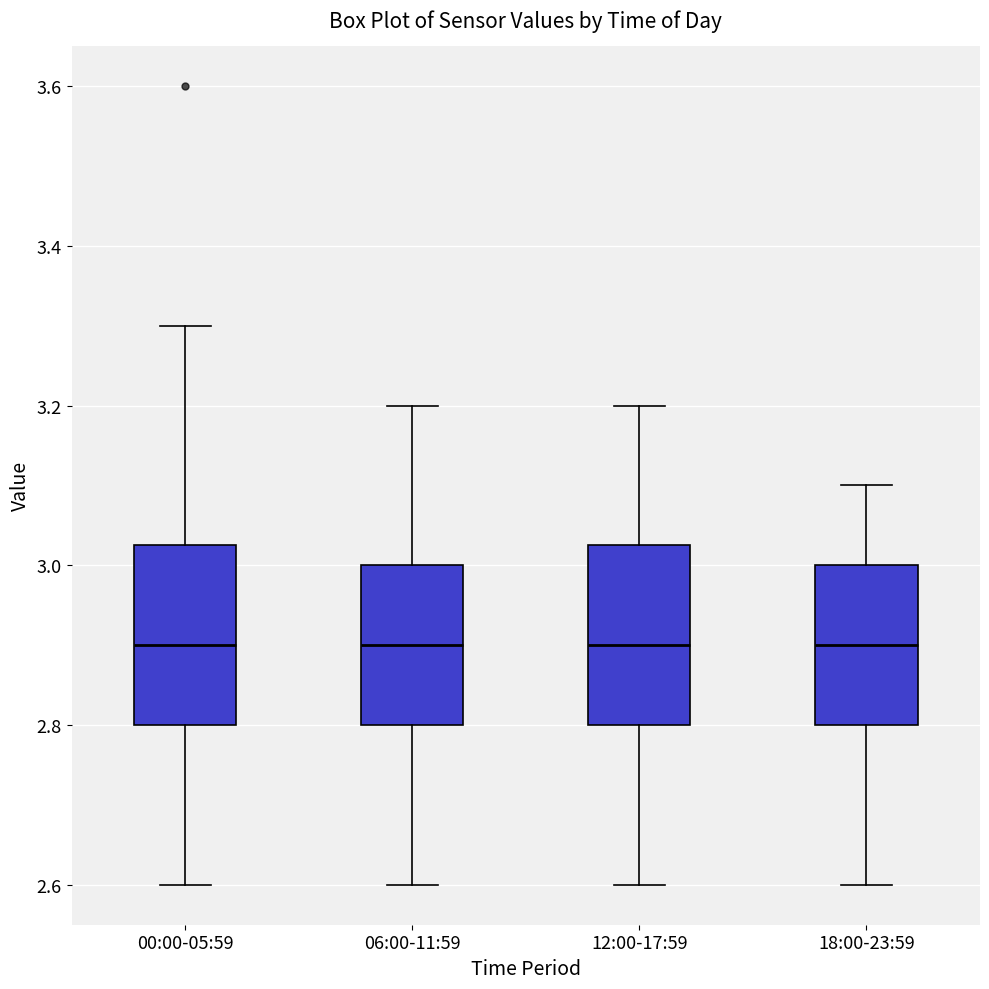

Reading left to right, read every box against the y-axis: the position of its median line, the range the box covers, and the ends of its whiskers. The values are not printed on the chart, so give them approximately, as read against the axis.

00:00-05:59: median 2.90, box 2.80 to 3.02, whiskers 2.60 to 3.30
06:00-11:59: median 2.90, box 2.80 to 3.00, whiskers 2.60 to 3.20
12:00-17:59: median 2.90, box 2.80 to 3.02, whiskers 2.60 to 3.20
18:00-23:59: median 2.90, box 2.80 to 3.00, whiskers 2.60 to 3.10